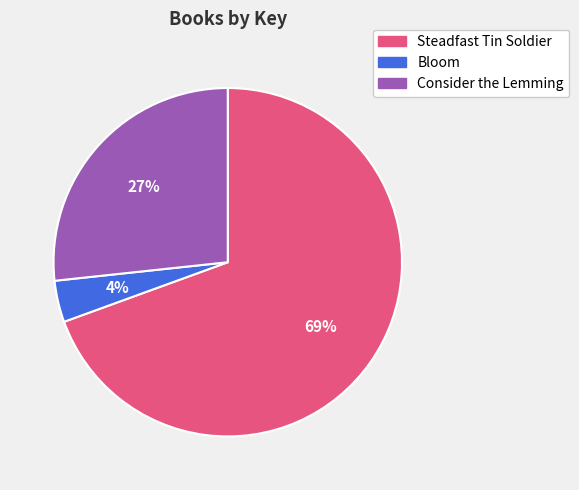

The Steadfast Tin Soldier slice represents 80% of the pie. True or false?

False